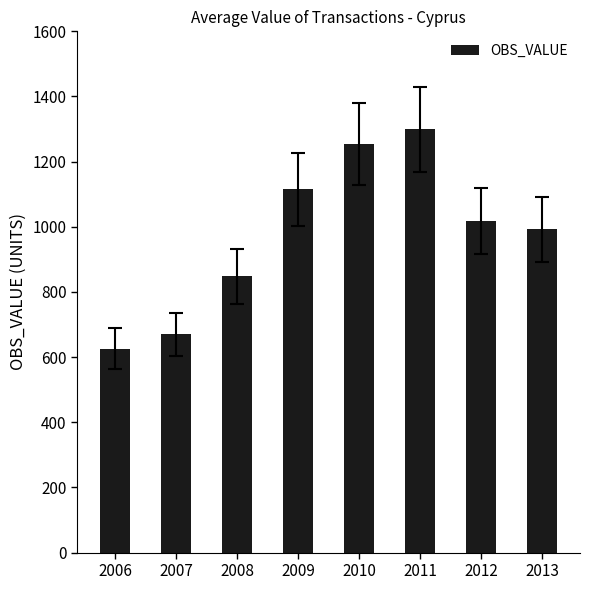

List the labels in order of value, largest first.

2011, 2010, 2009, 2012, 2013, 2008, 2007, 2006